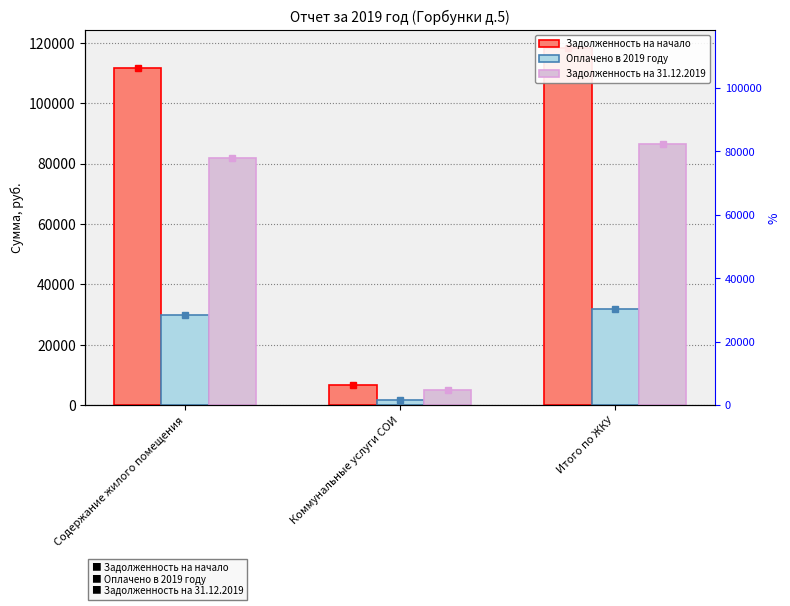

What is the difference between the highest and lowest values at Коммунальные услуги СОИ?

4860.5